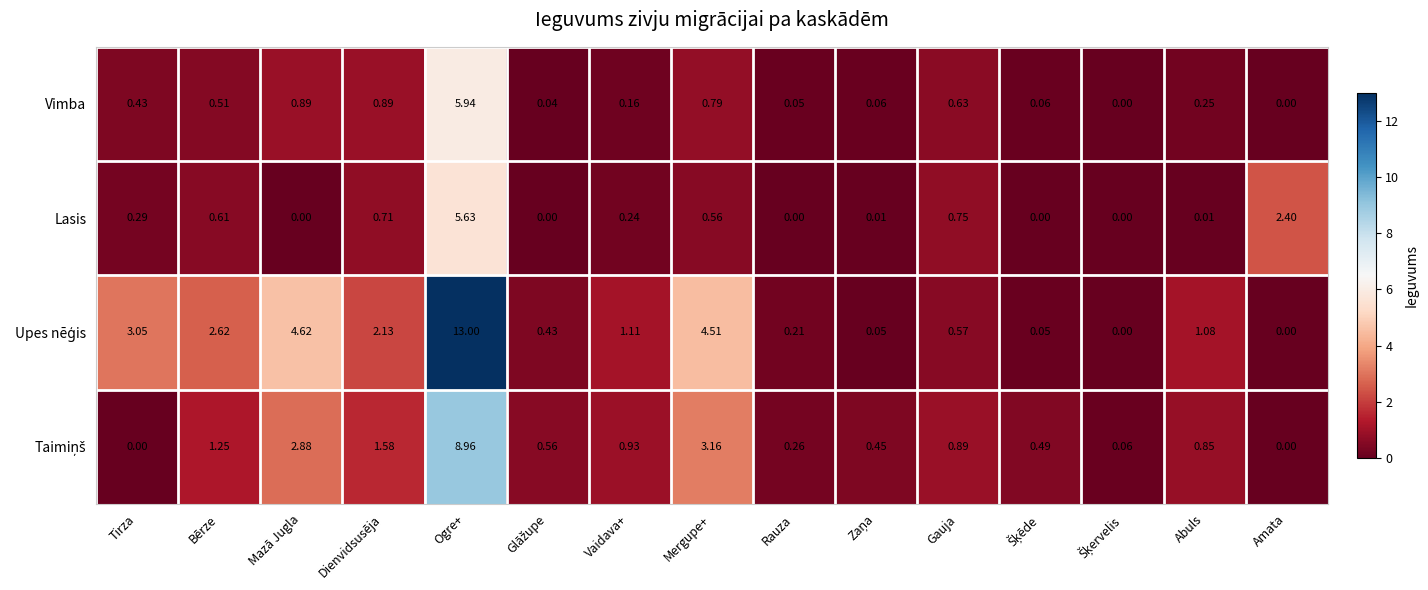

At which category does the chart reach its peak across all series?

Ogre+